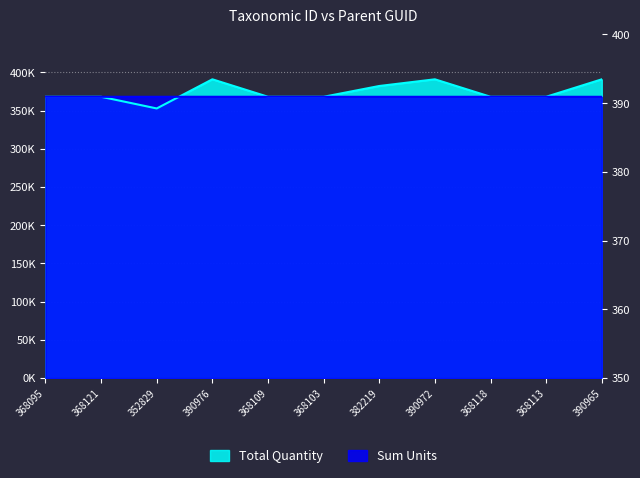

The Total Quantity series shows 368.1 at 368109. True or false?

True